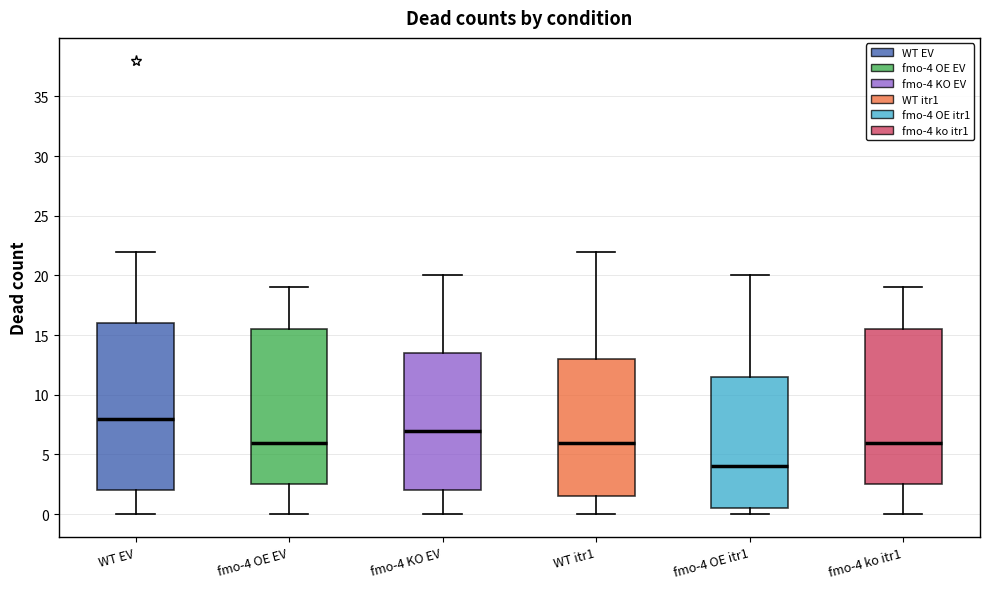

Reading left to right, read every box against the y-axis: the position of its median line, the range the box covers, and the ends of its whiskers. The values are not printed on the chart, so give them approximately, as read against the axis.

WT EV: median 8.0, box 2.0 to 16.0, whiskers 0.0 to 22.0
fmo-4 OE EV: median 6.0, box 2.5 to 15.5, whiskers 0.0 to 19.0
fmo-4 KO EV: median 7.0, box 2.0 to 13.5, whiskers 0.0 to 20.0
WT itr1: median 6.0, box 1.5 to 13.0, whiskers 0.0 to 22.0
fmo-4 OE itr1: median 4.0, box 0.5 to 11.5, whiskers 0.0 to 20.0
fmo-4 ko itr1: median 6.0, box 2.5 to 15.5, whiskers 0.0 to 19.0